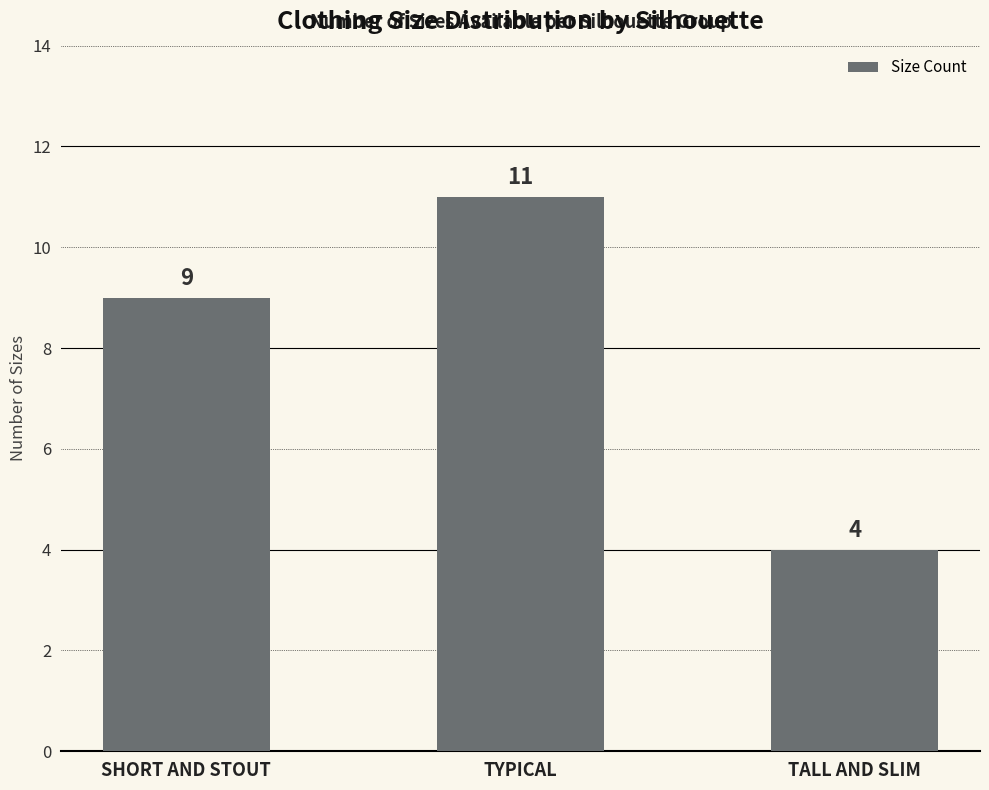

How many bars are there in total?

3